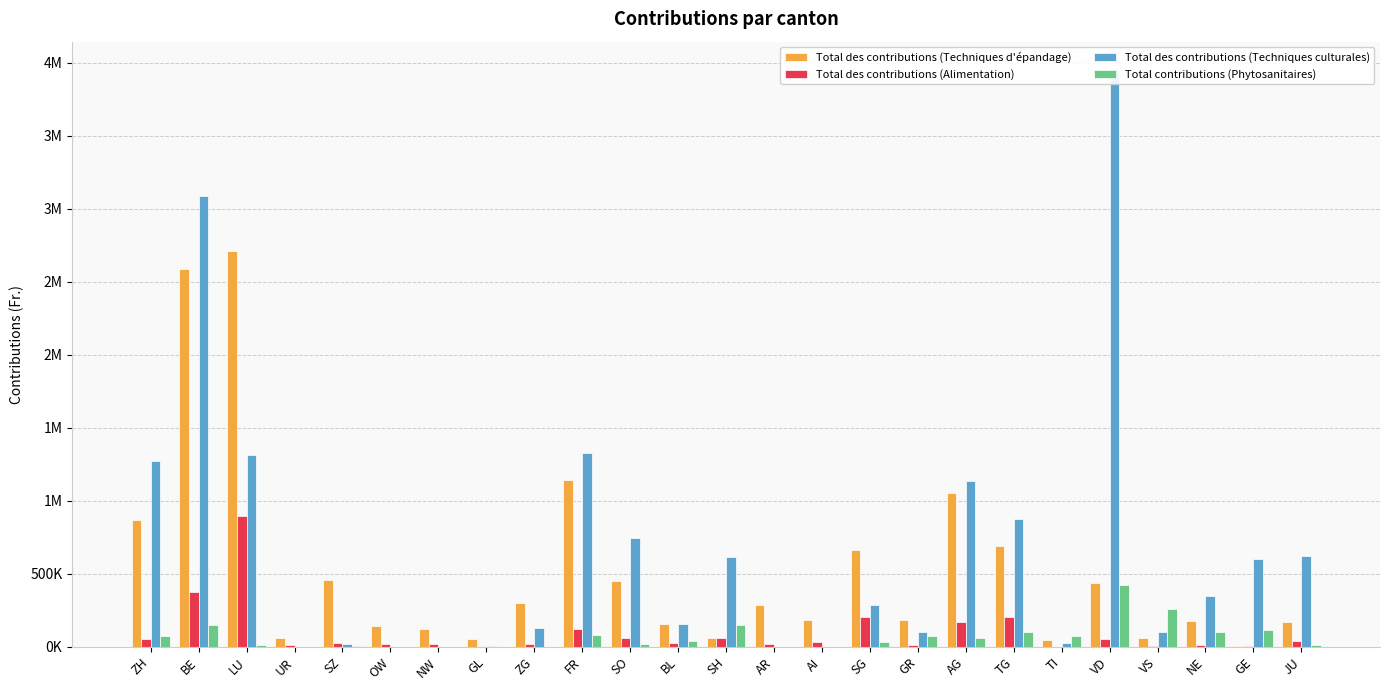

Is the value of Total contributions (Phytosanitaires) at GR greater than the value of Total des contributions (Techniques d'épandage) at GE?

Yes